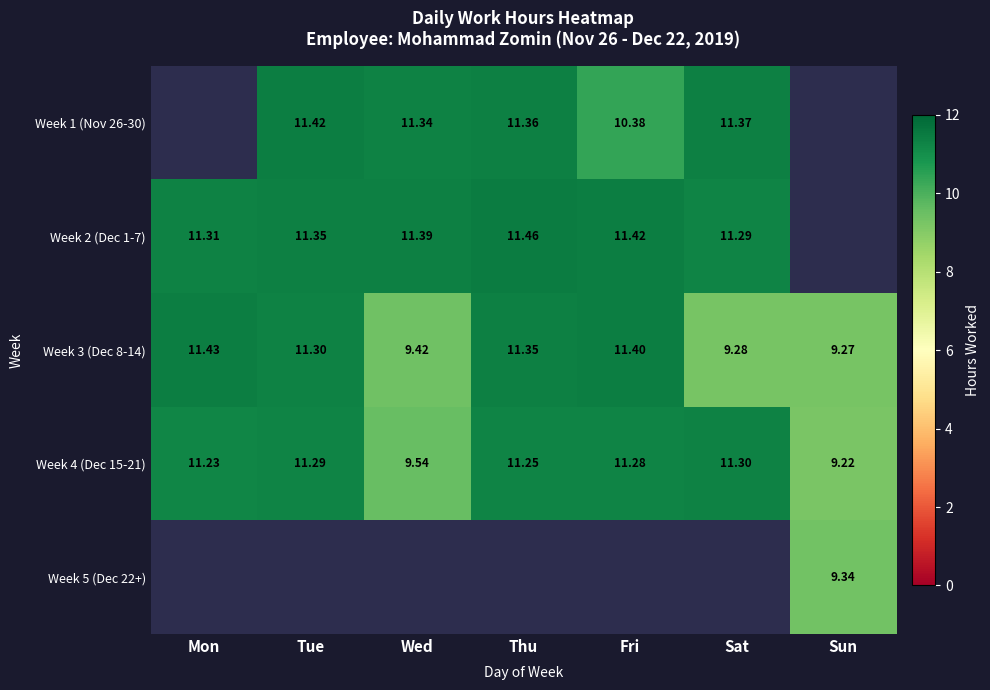

Is the value of Week 4 (Dec 15-21) at Sun greater than the value of Week 1 (Nov 26-30) at Sat?

No